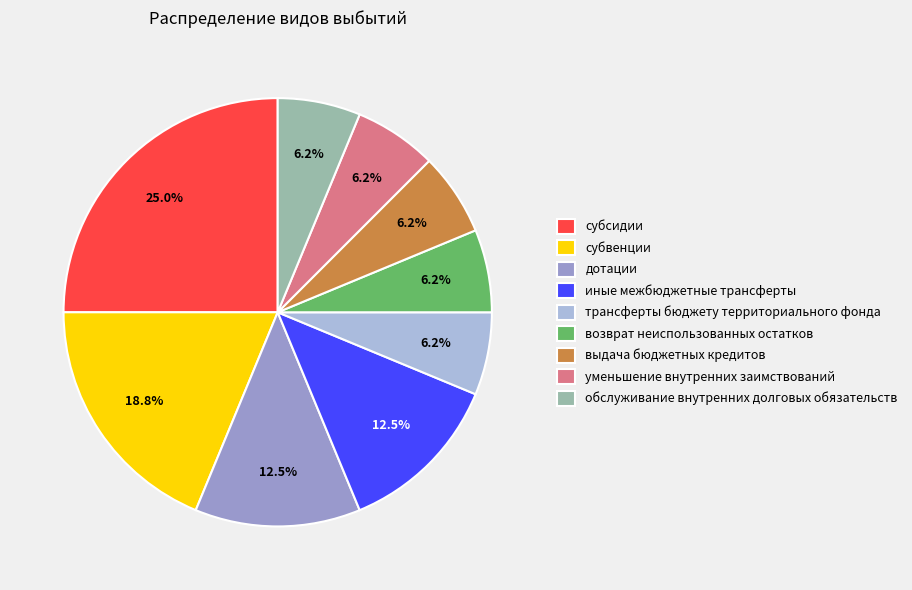

How many slices are in this pie chart?

9